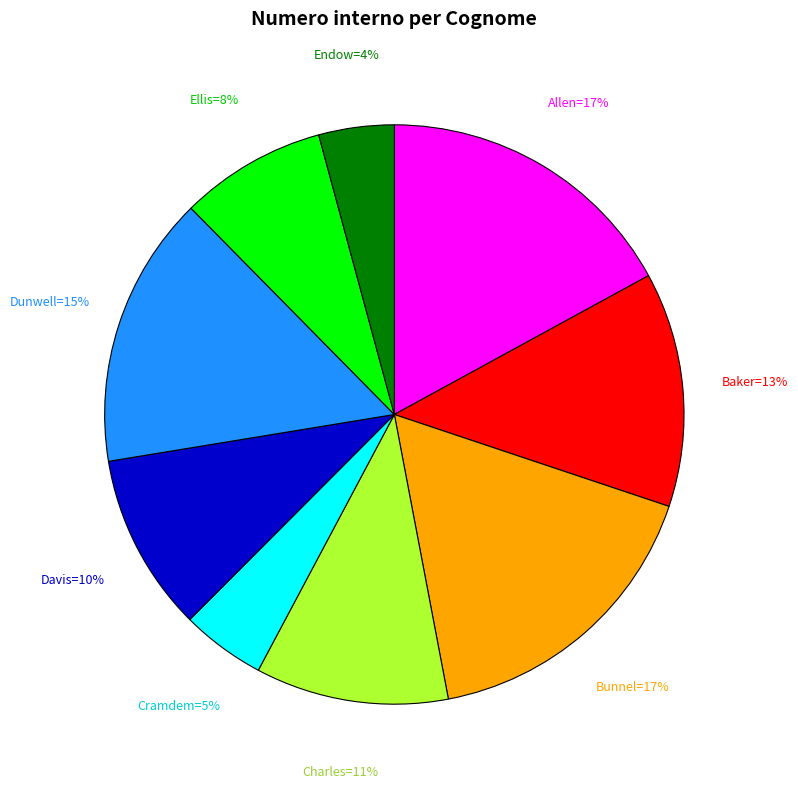

Is there any slice that represents more than half of the pie?

No